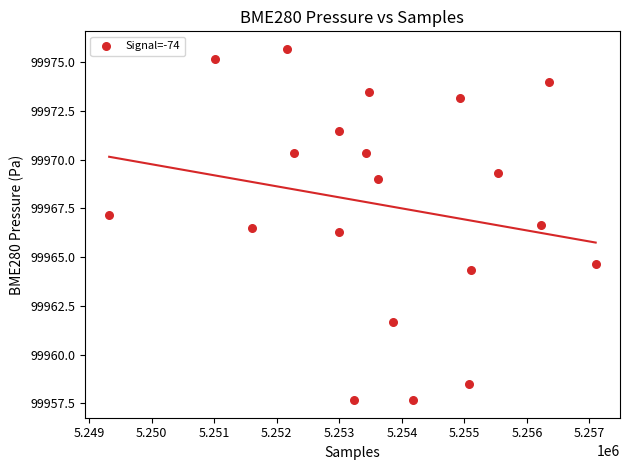

What is the range of X values (max minus min)?

7781.0